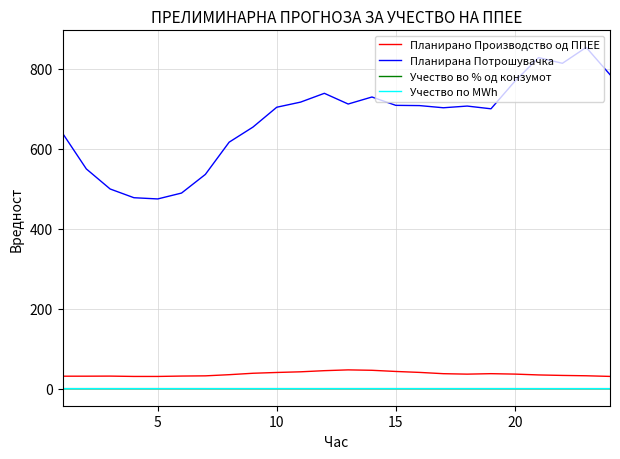

Does the chart display data point markers on the line(s)?

No